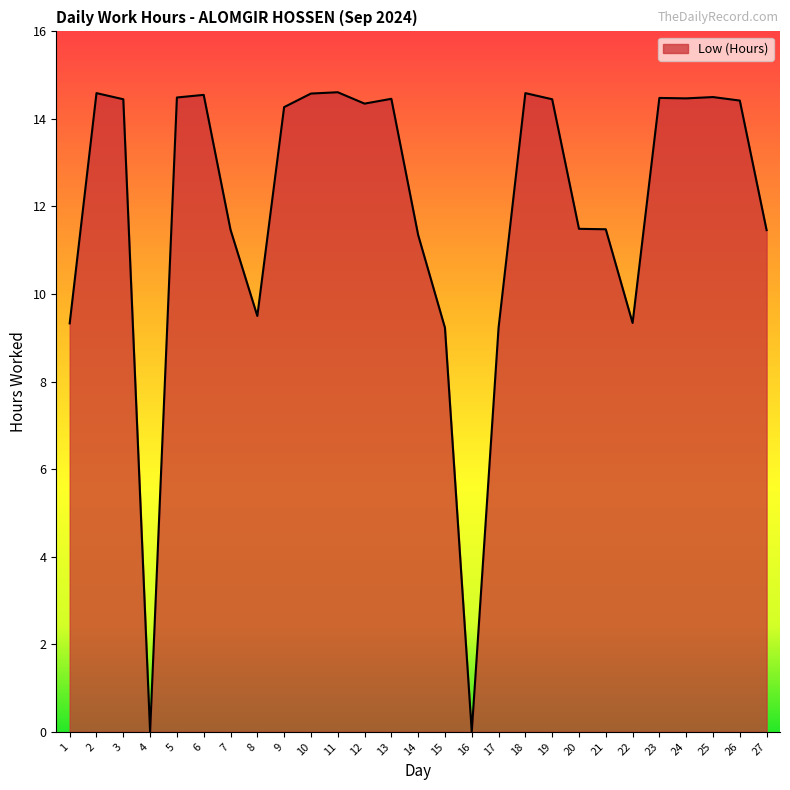

At which category does the data reach its first local peak?

2